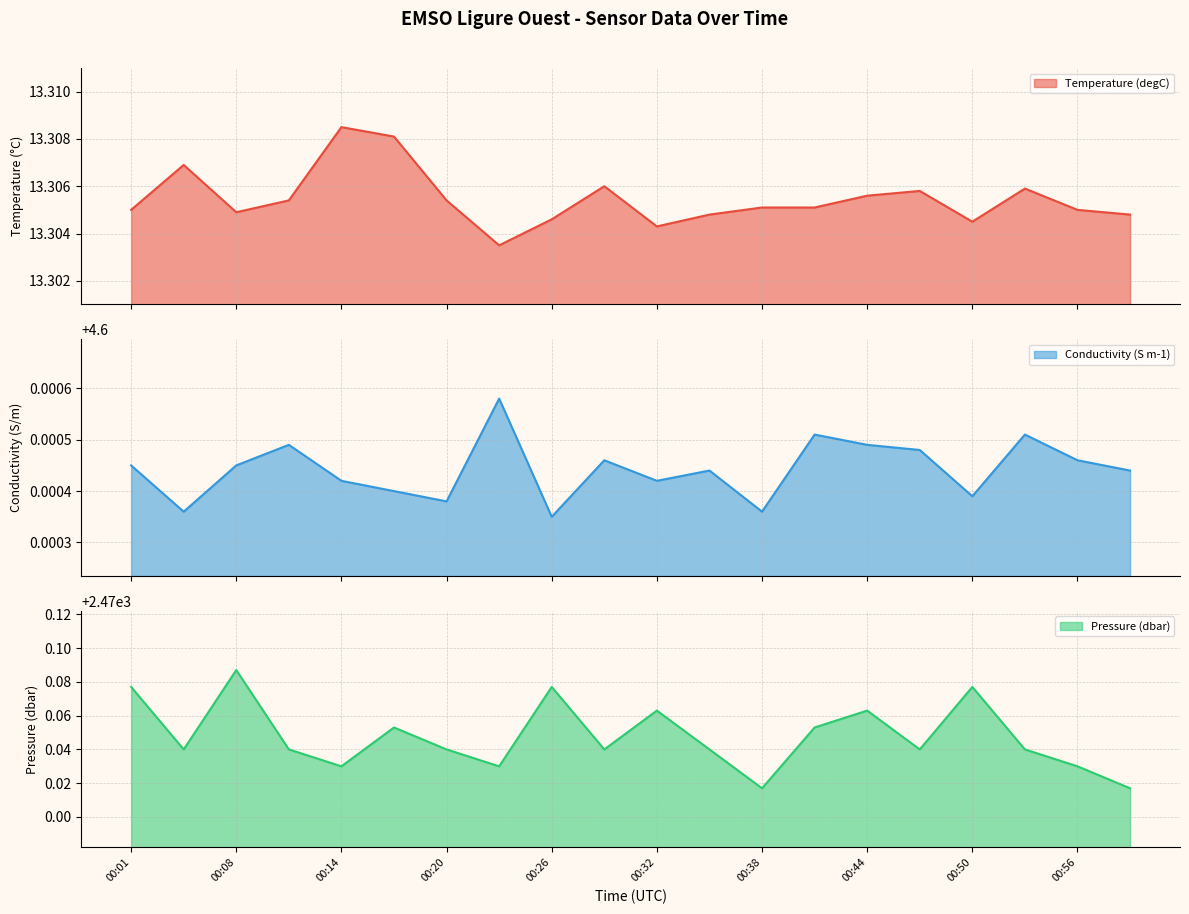

At which category does Temperature (degC) reach its first local valley?

00:08